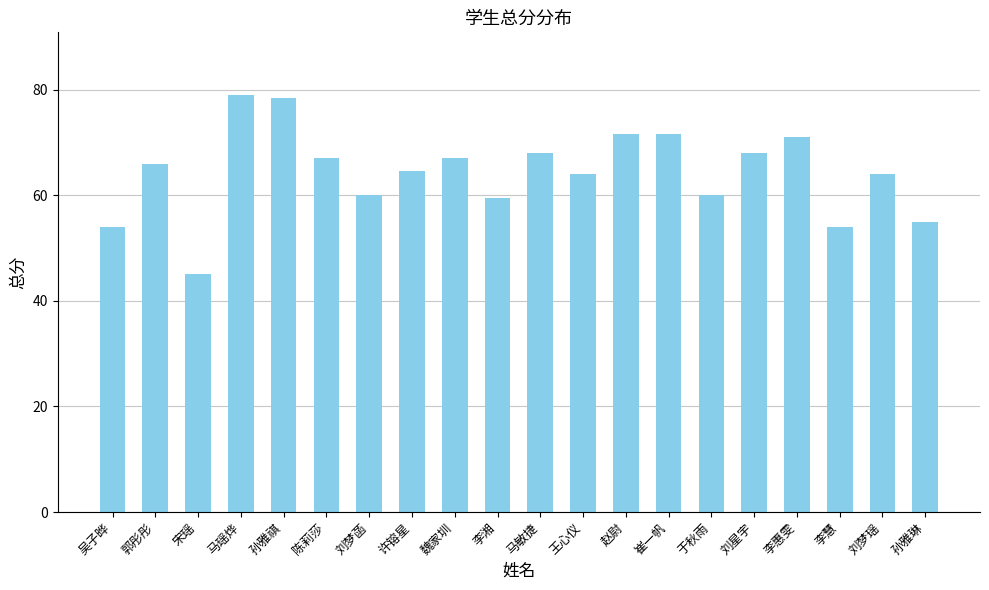

What is the difference between the maximum and minimum values?

34.0